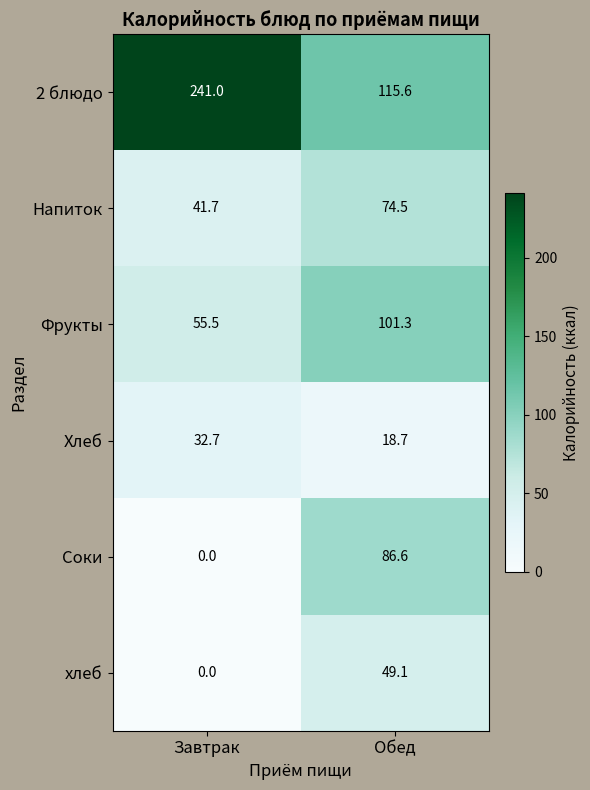

What is the spread (max minus min) of values at Обед?

96.9